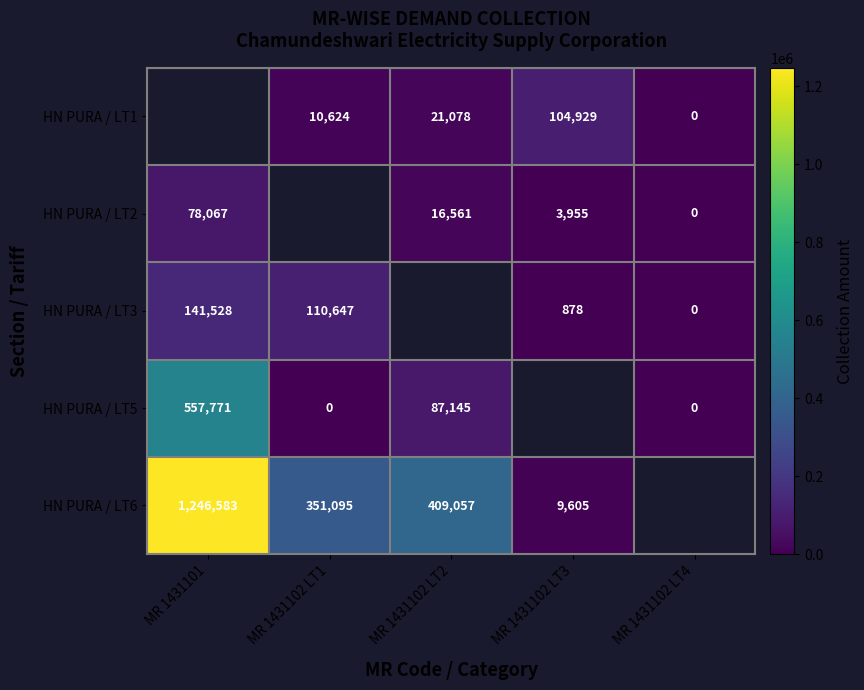

Is it true that HN PURA / LT6 equals 409057 at MR 1431102 LT2?

True